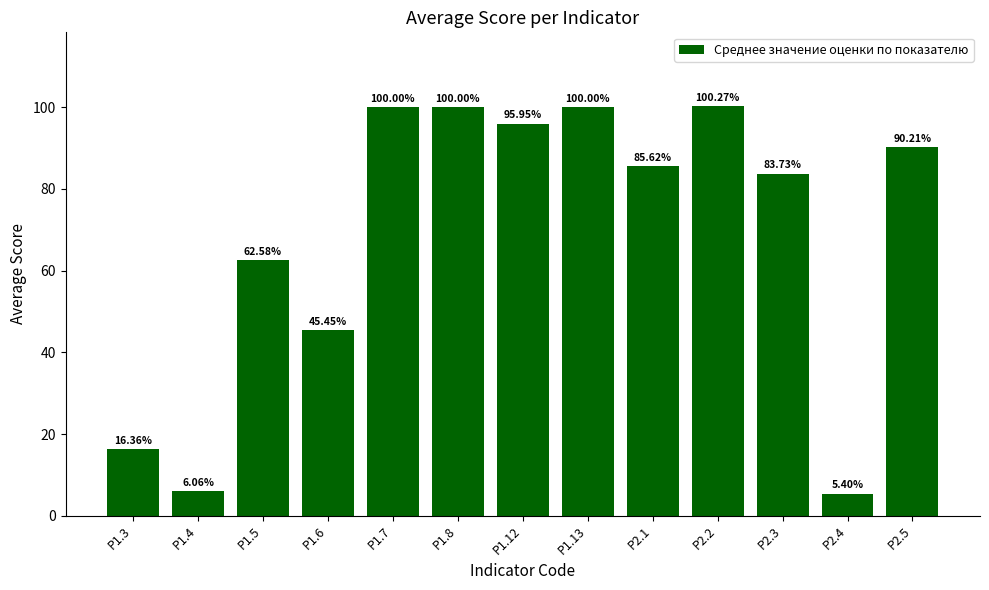

What is the label of the 12th bar from the left?

Р2.4